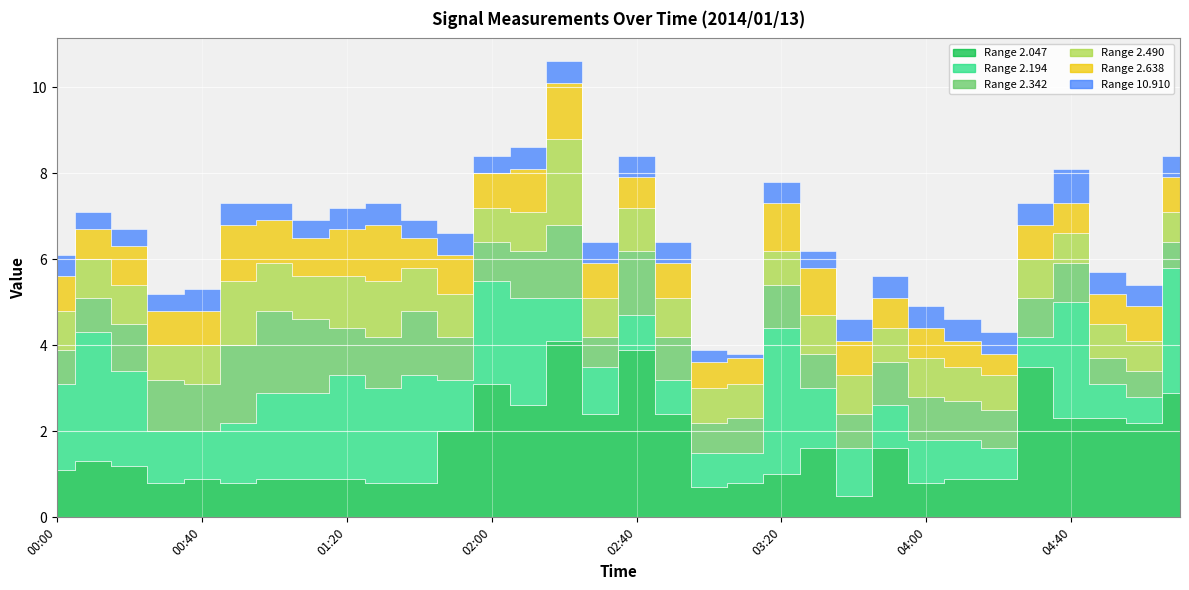

What is the average value of the 2.194 series?

1.6